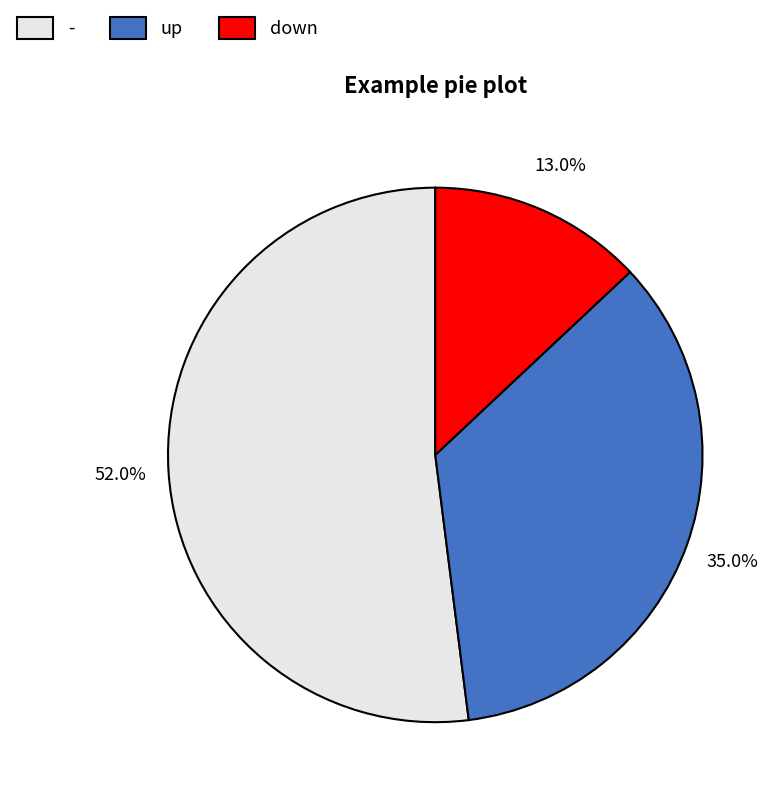

Which has a higher value, down or up?

up